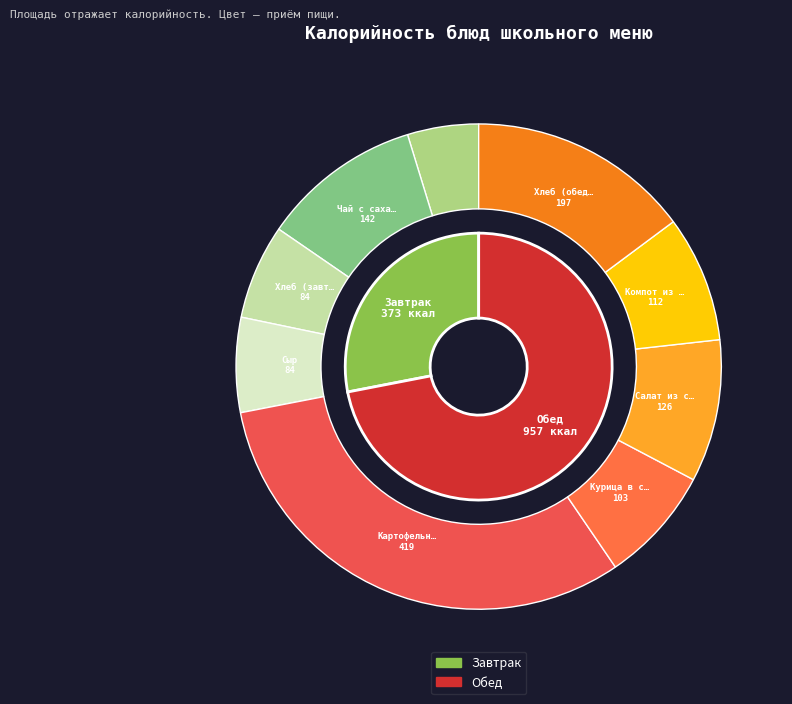

Is there any slice that represents more than half of the pie?

No